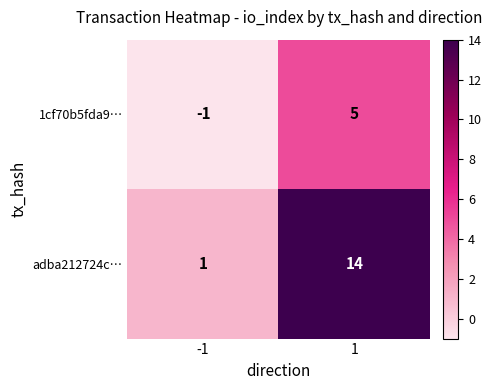

True or false: 1cf70b5fda9… has a value of 9 at 1.

False